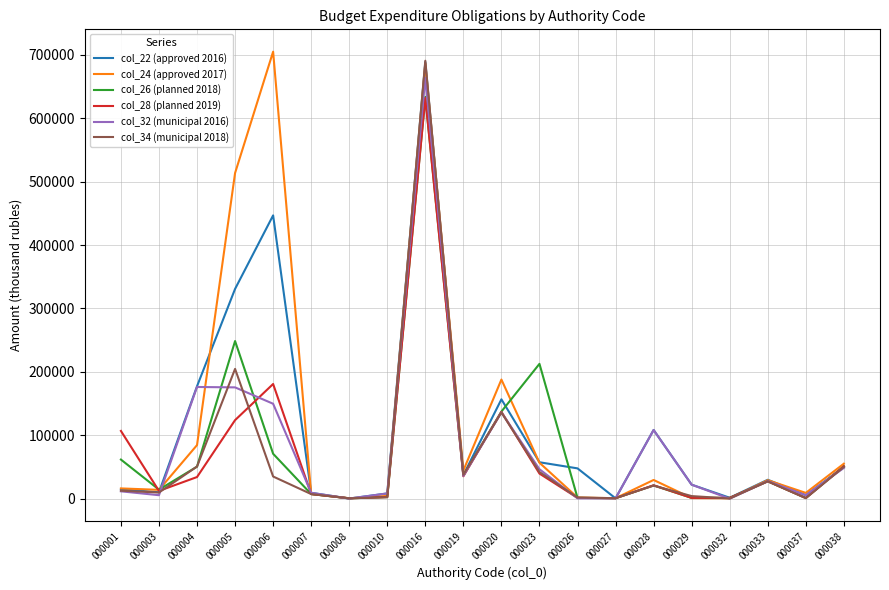

What is the minimum value shown in the chart?

200.0